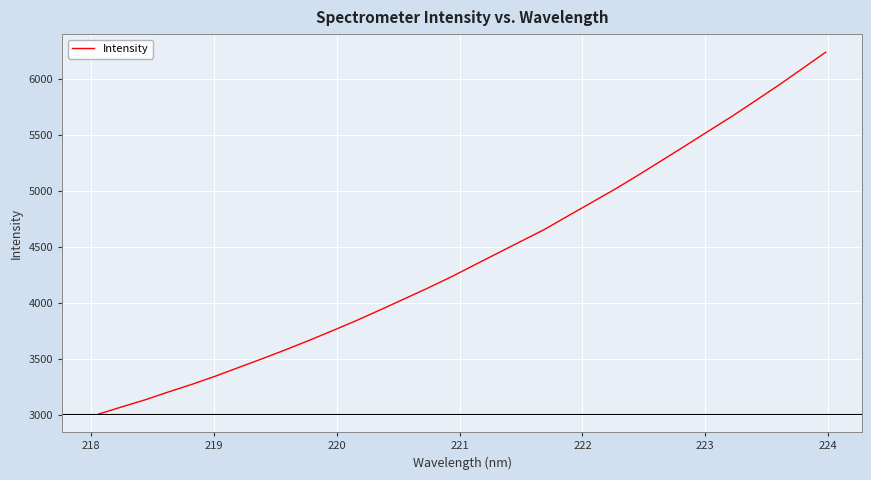

What is the smallest value displayed?

3005.7